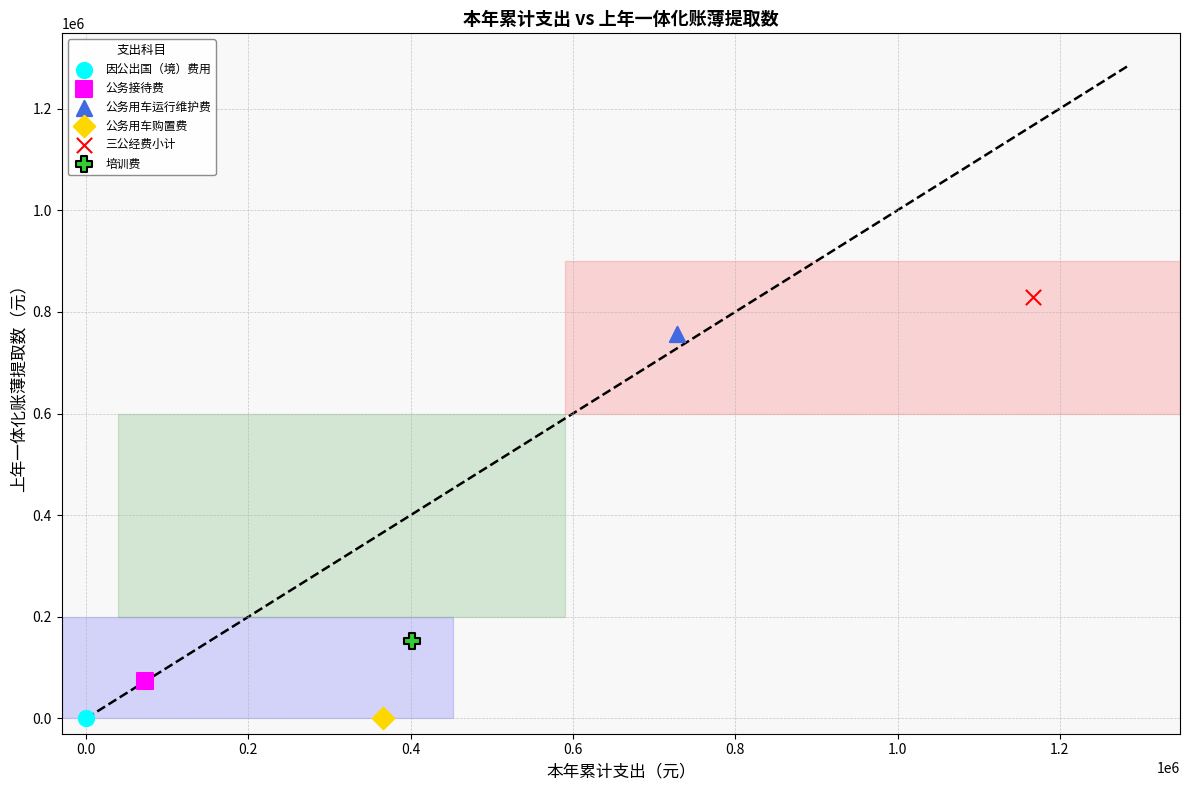

What are all the series names shown in the legend?

因公出国（境）费用, 公务接待费, 公务用车运行维护费, 公务用车购置费, 三公经费小计, 培训费